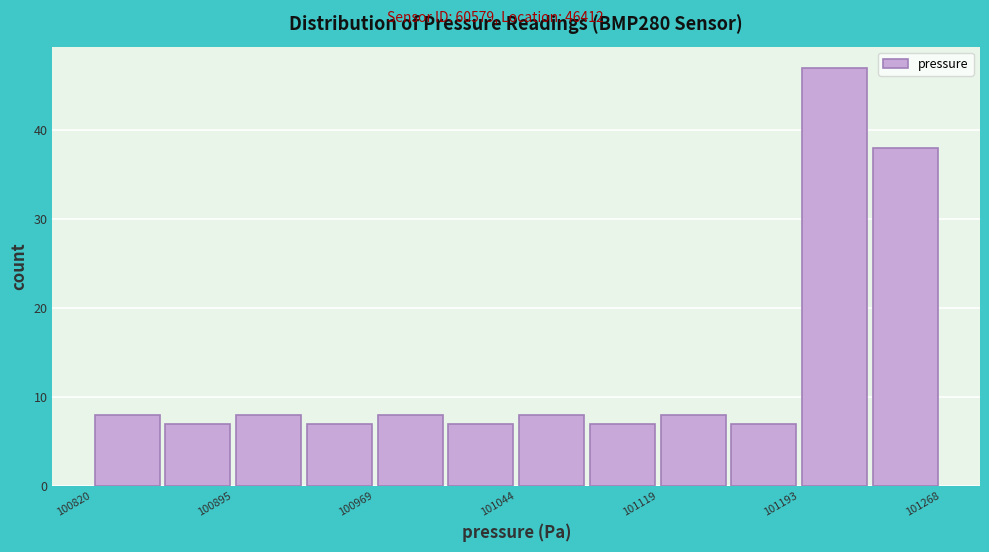

Read against the x-axis, roughly where is the centre of the tallest bar?

101210